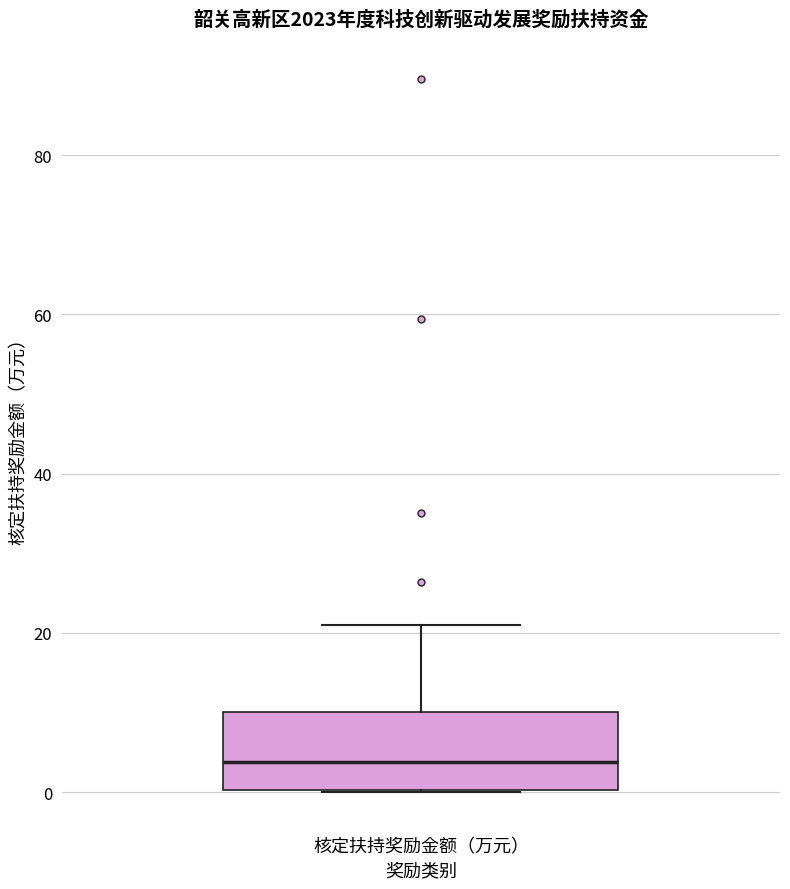

Where is the upper edge of the box for 核定扶持奖励金额（万元） on the y-axis? The values are not printed on the chart, so give them approximately, as read against the axis.

10